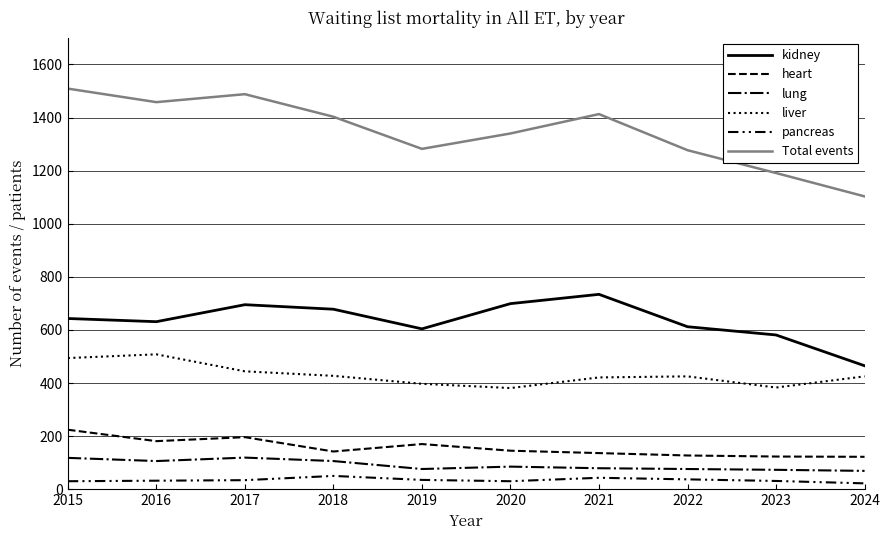

Is it true that liver equals 99 at 2020?

False